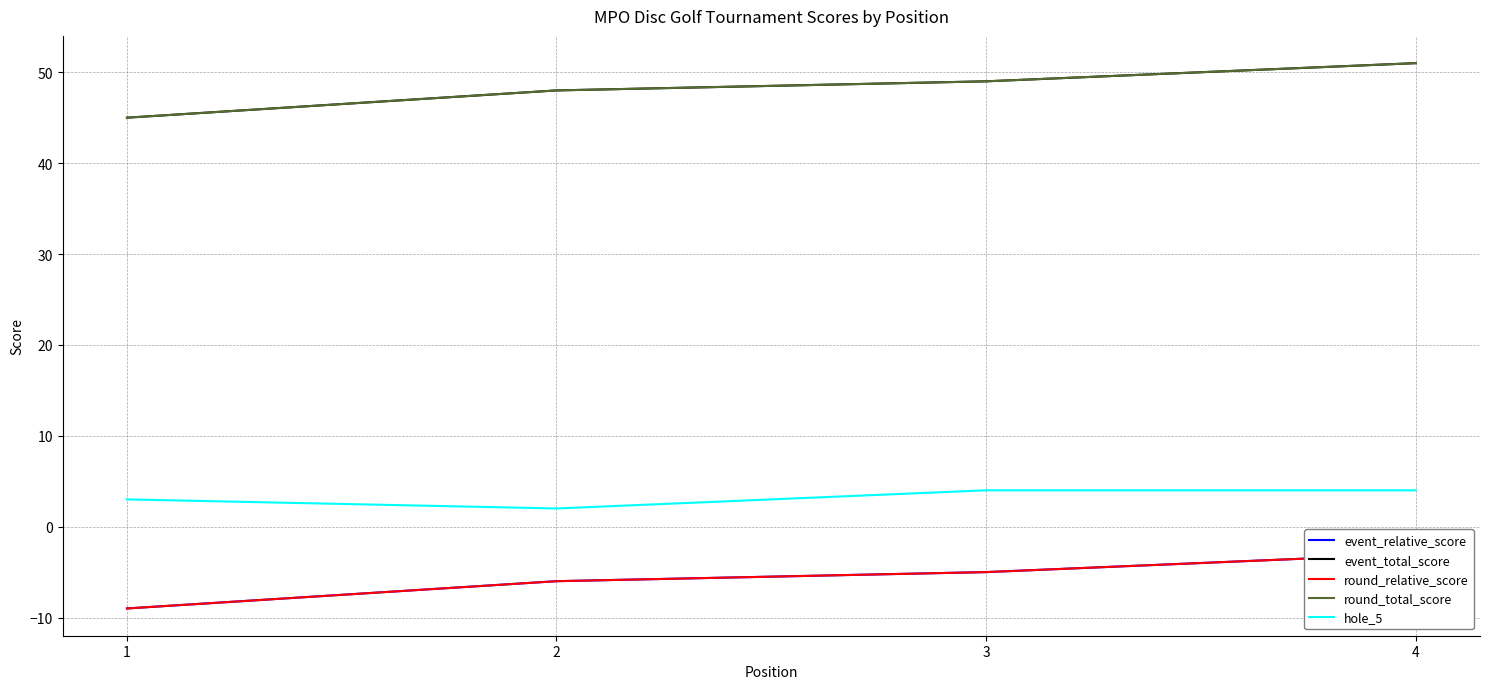

What is the maximum value for round_total_score?

51